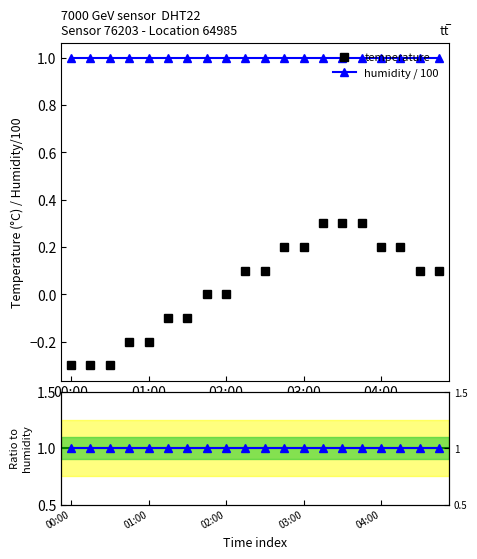

What is the value of the humidity ratio point at the 17th from the left?

1.0